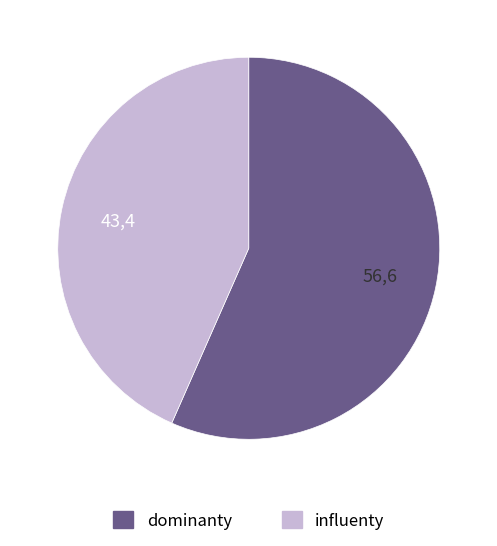

Is there any slice that represents more than half of the pie?

Yes